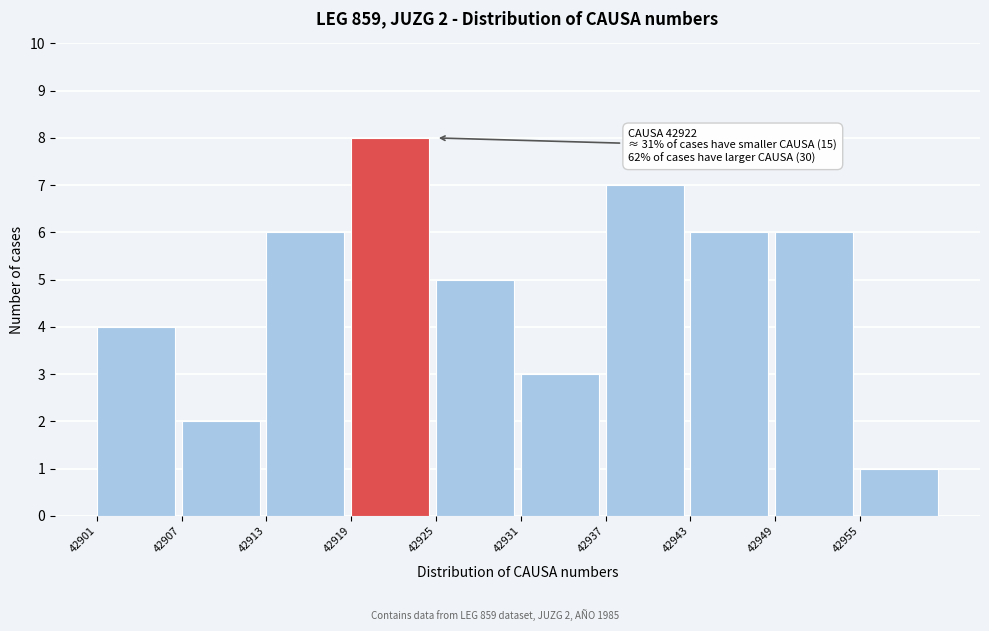

Which range on the x-axis has the tallest bar?

42919 to 42925